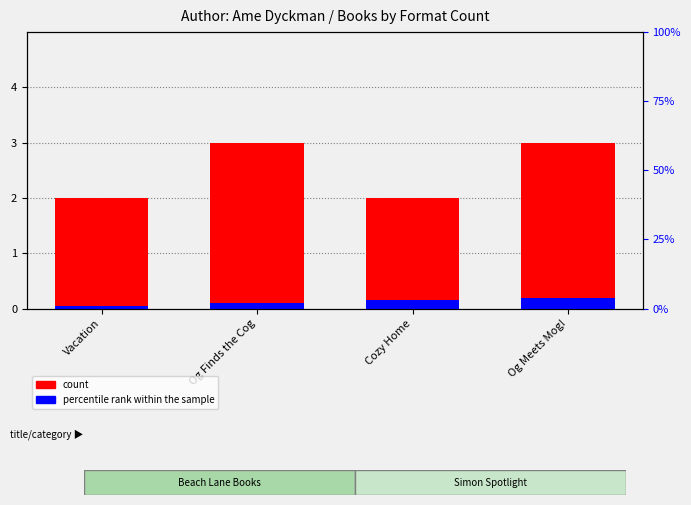

What is the average value of the percentile rank within the sample series?

0.1